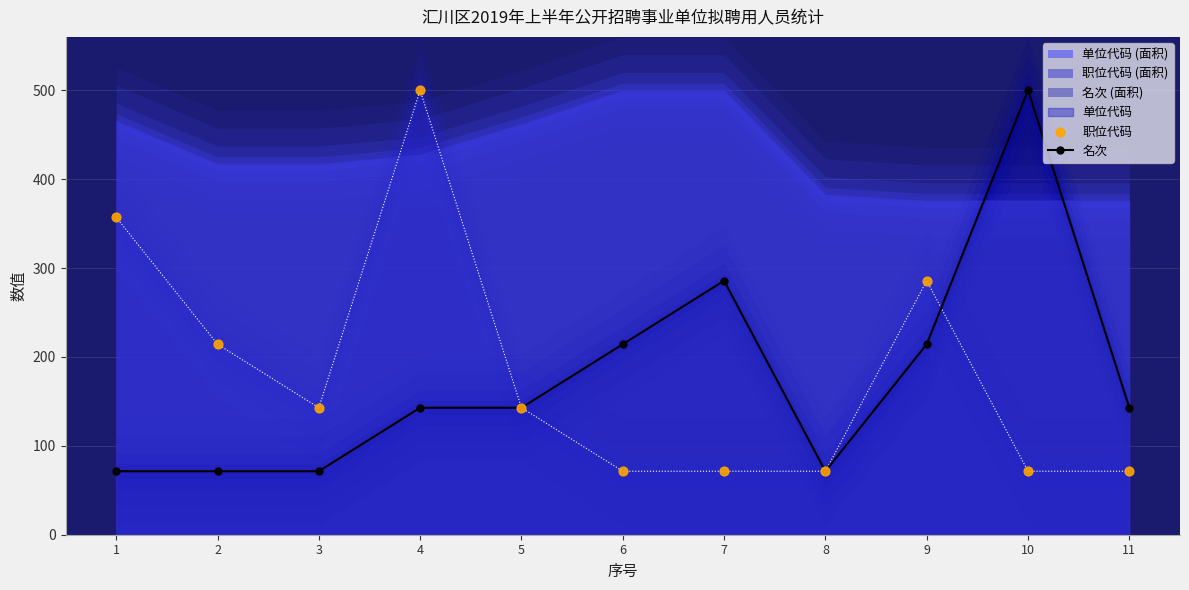

Which series reaches the minimum Y coordinate?

名次